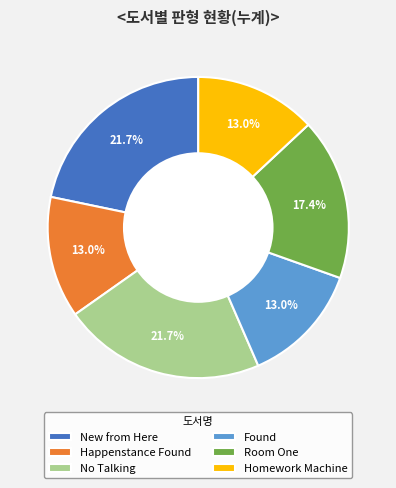

Between Found and No Talking, which is larger?

No Talking